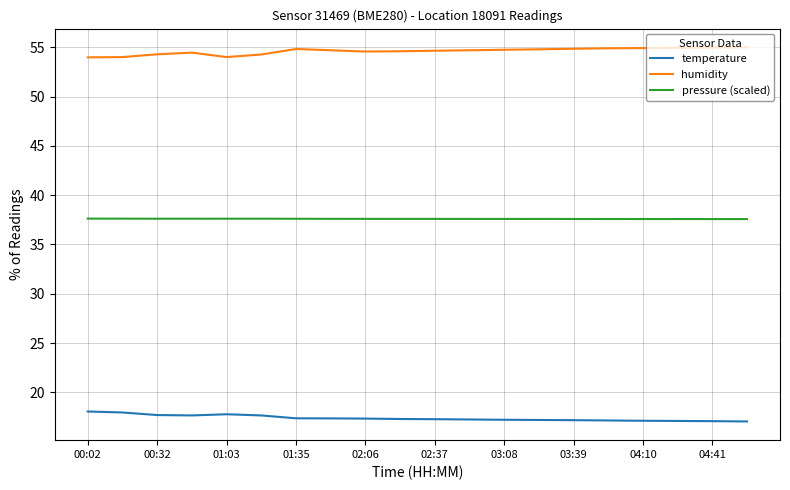

What is the highest value of the temperature series?

18.1